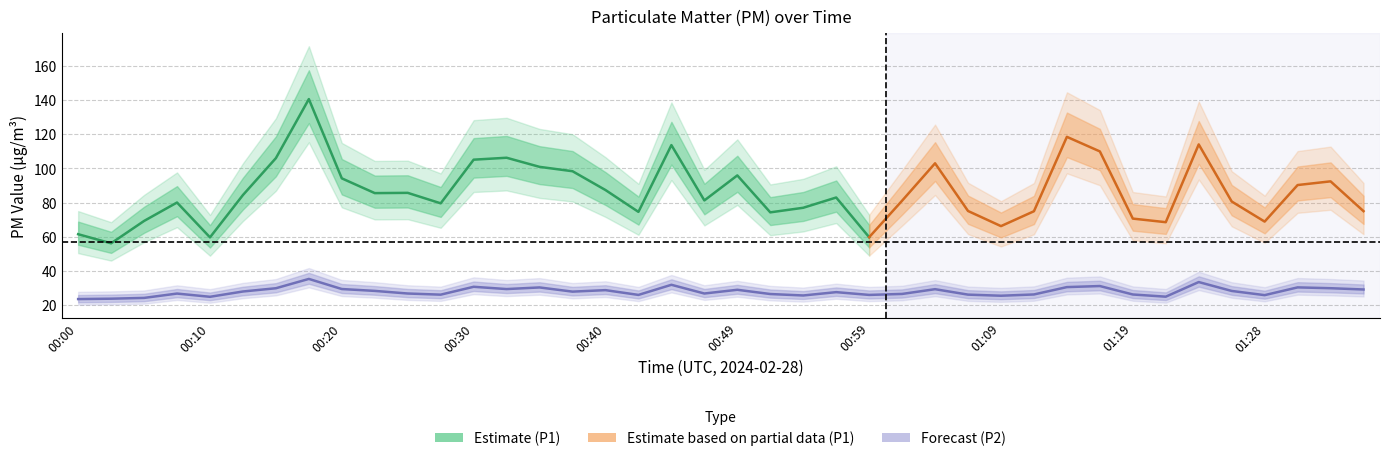

The chart shows a value of 17.0 at 00:54. True or false?

False